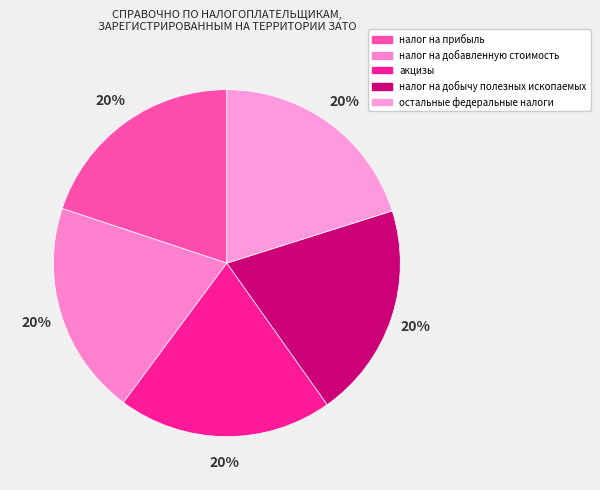

To the nearest percent, what percentage of the pie is акцизы?

20%